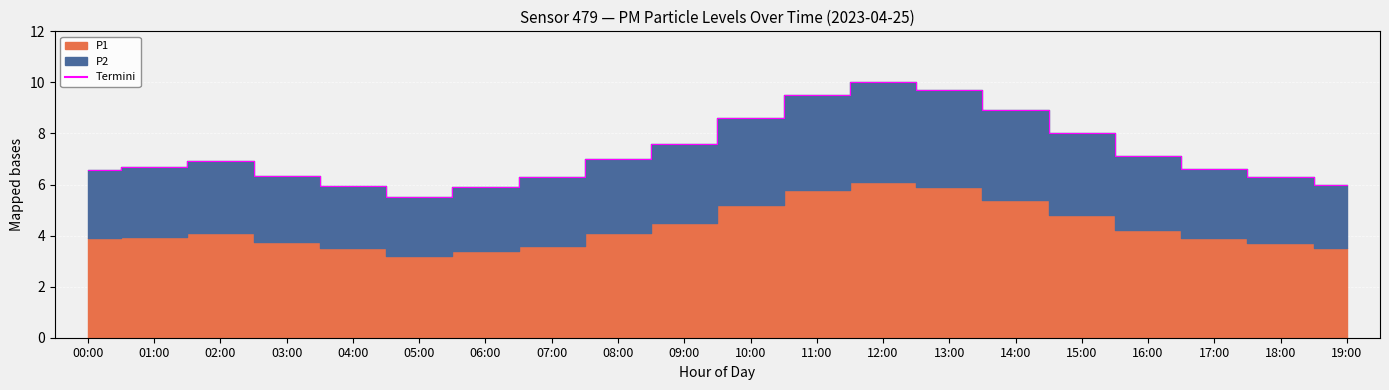

Which has a higher value, 07:00 or 01:00?

01:00